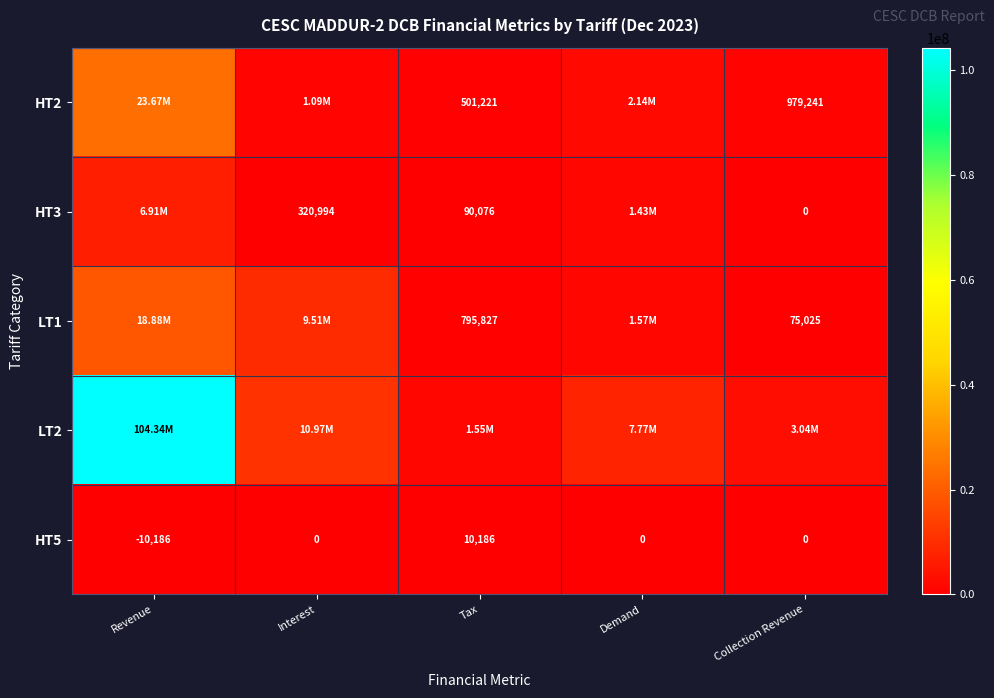

At which label does HT5 reach its minimum?

Revenue